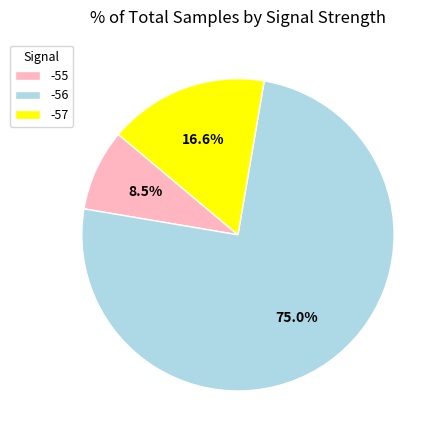

Does -55 represent more than half of the total?

No